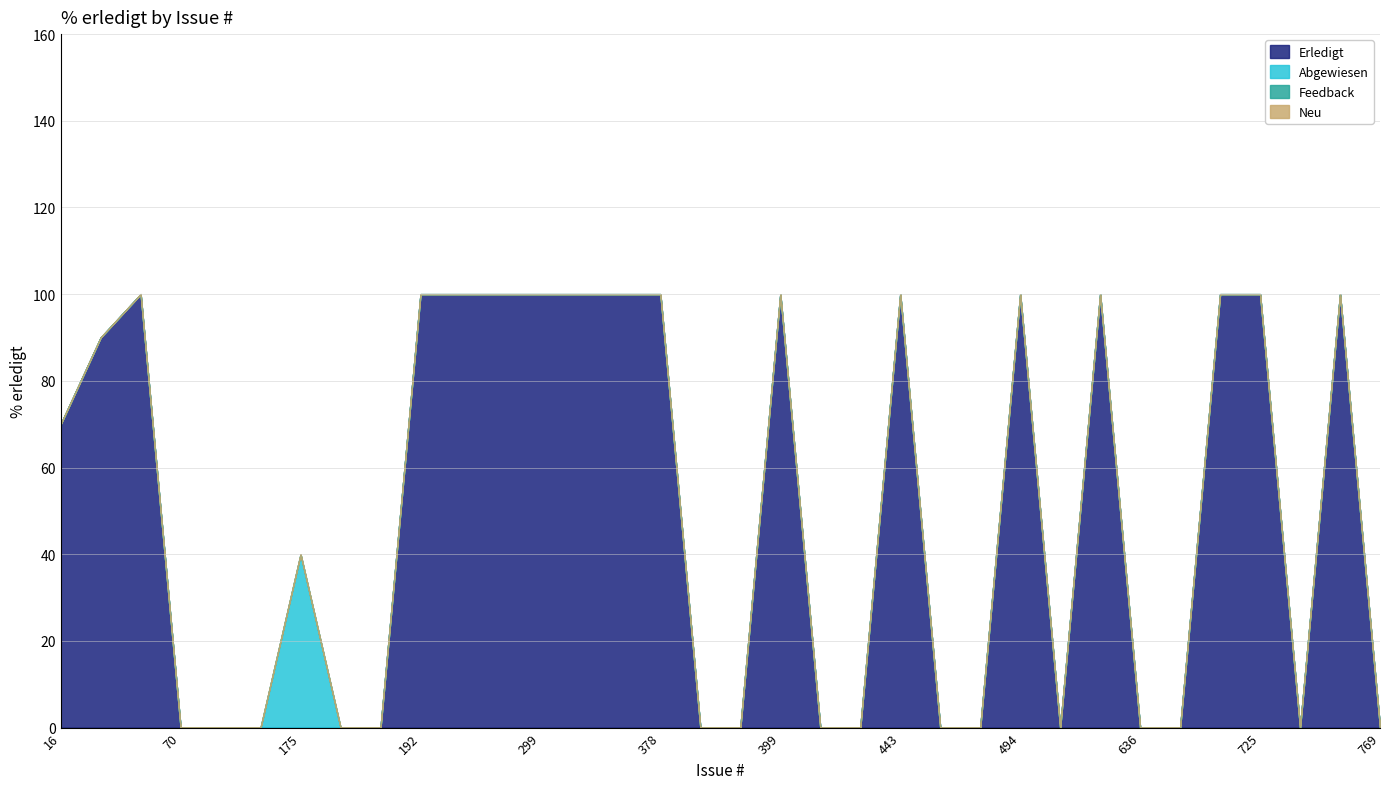

Reading left to right, what are all the values shown in this chart?

Erledigt: 16=70	21=90	22=100	70=0	111=0	144=0	175=0	176=0	177=0	192=100	260=100	292=100	299=100	307=100	357=100	378=100	381=0	385=0	399=100	400=0	403=0	443=100	473=0	489=0	494=100	546=0	620=100	636=0	708=0	724=100	725=100	726=0	757=100	769=0
Abgewiesen: 16=0	21=0	22=0	70=0	111=0	144=0	175=40	176=0	177=0	192=0	260=0	292=0	299=0	307=0	357=0	378=0	381=0	385=0	399=0	400=0	403=0	443=0	473=0	489=0	494=0	546=0	620=0	636=0	708=0	724=0	725=0	726=0	757=0	769=0
Feedback: 16=0	21=0	22=0	70=0	111=0	144=0	175=0	176=0	177=0	192=0	260=0	292=0	299=0	307=0	357=0	378=0	381=0	385=0	399=0	400=0	403=0	443=0	473=0	489=0	494=0	546=0	620=0	636=0	708=0	724=0	725=0	726=0	757=0	769=0
Neu: 16=0	21=0	22=0	70=0	111=0	144=0	175=0	176=0	177=0	192=0	260=0	292=0	299=0	307=0	357=0	378=0	381=0	385=0	399=0	400=0	403=0	443=0	473=0	489=0	494=0	546=0	620=0	636=0	708=0	724=0	725=0	726=0	757=0	769=0